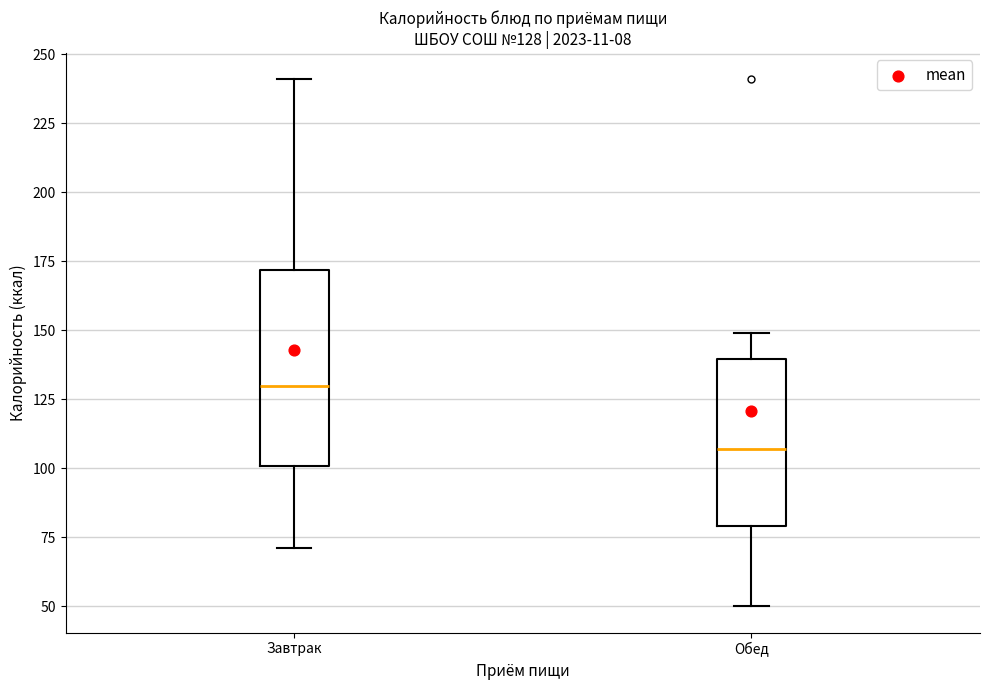

Comparing the boxes themselves (not the whiskers), which one is the tallest?

Завтрак